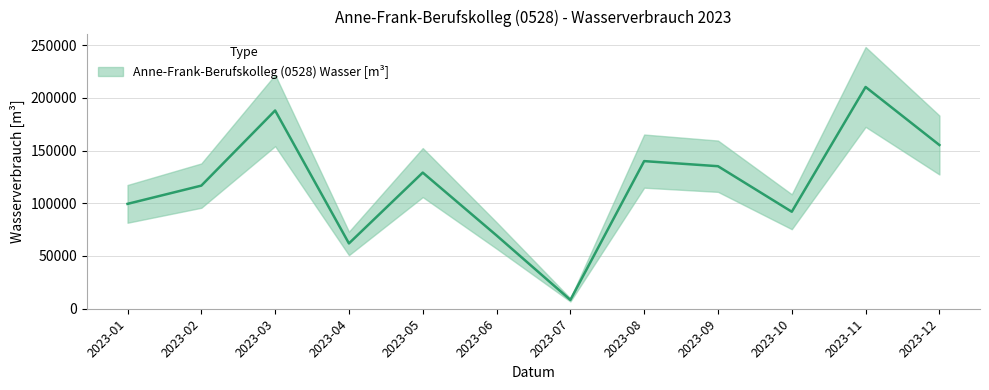

Which has a higher value, 2023-12 or 2023-01?

2023-12